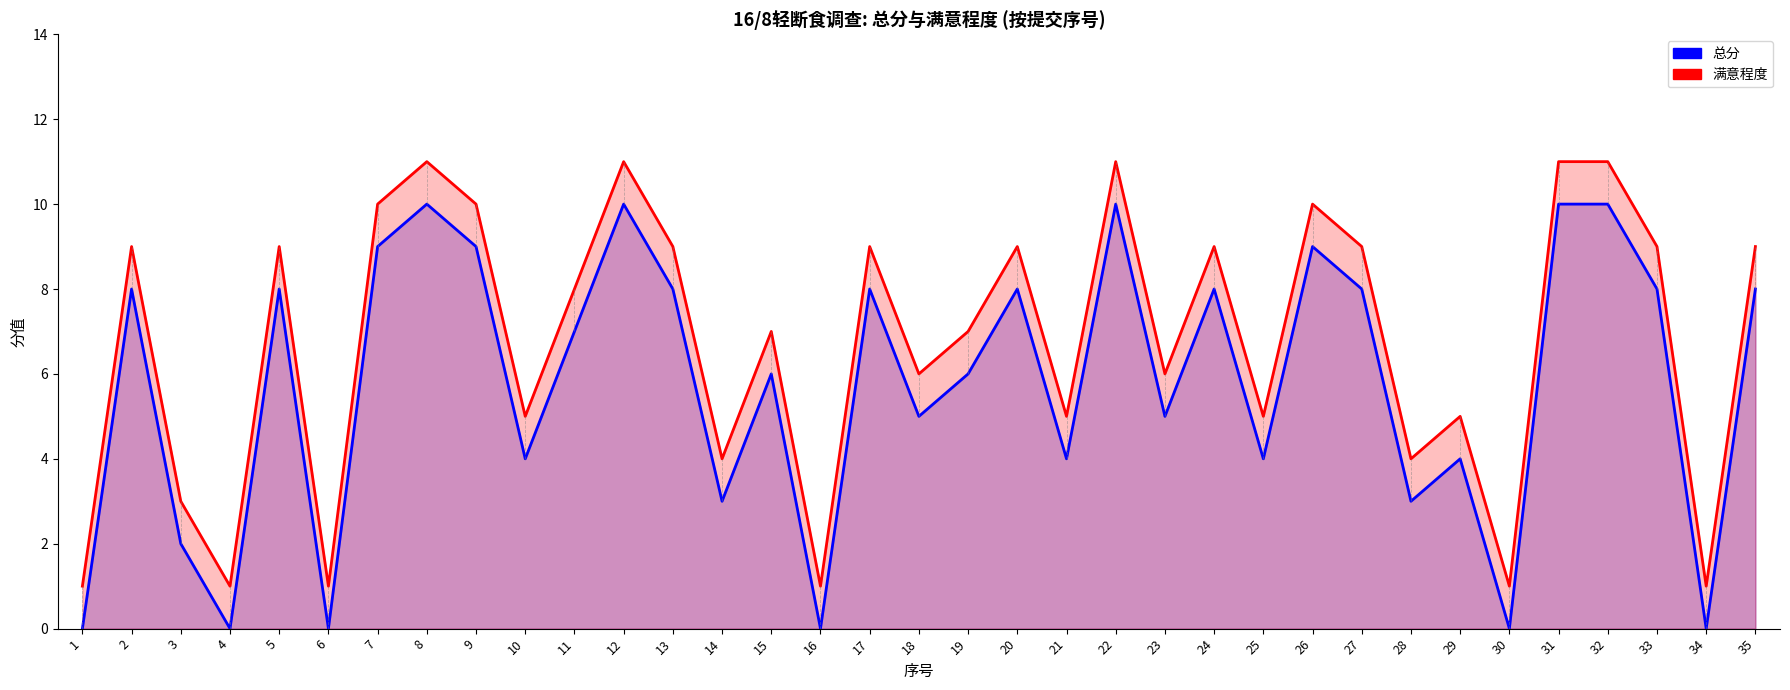

The 满意程度 series shows 1 at 6. True or false?

True